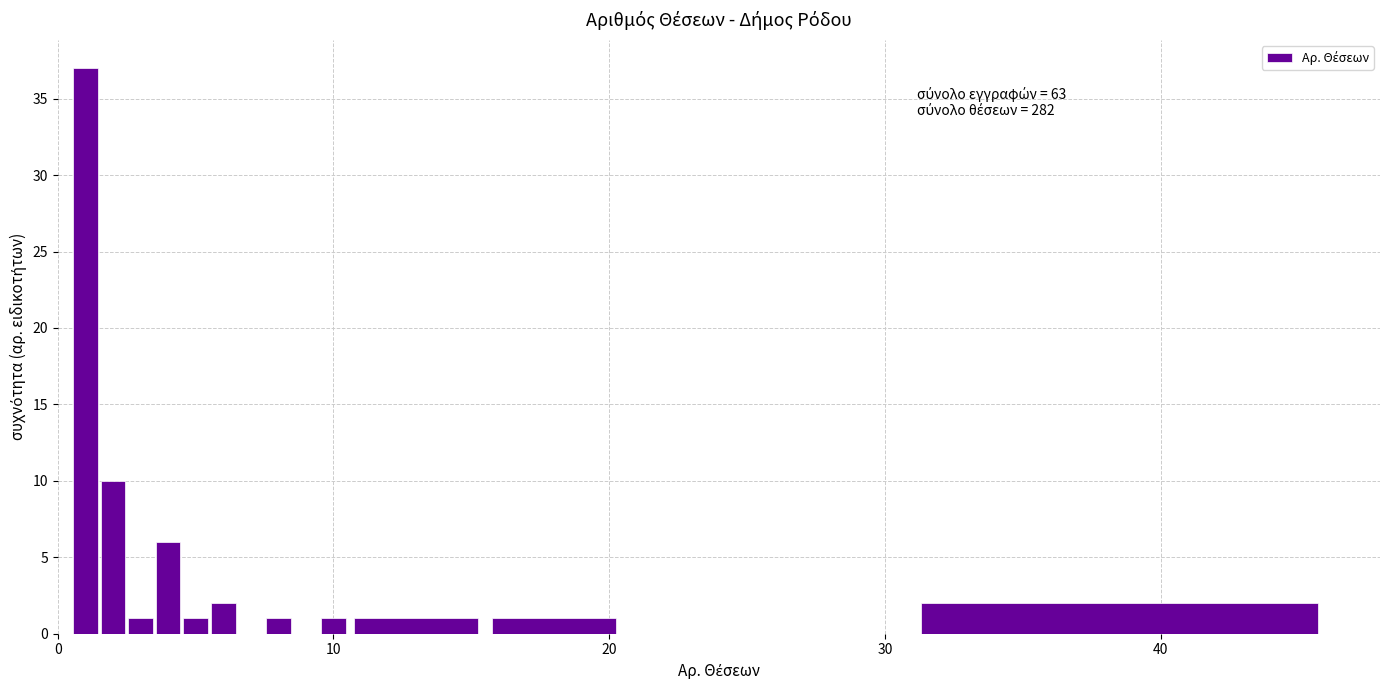

Around what value on the x-axis is the tallest bar? Give the approximate position of its centre, as read against the axis.

1